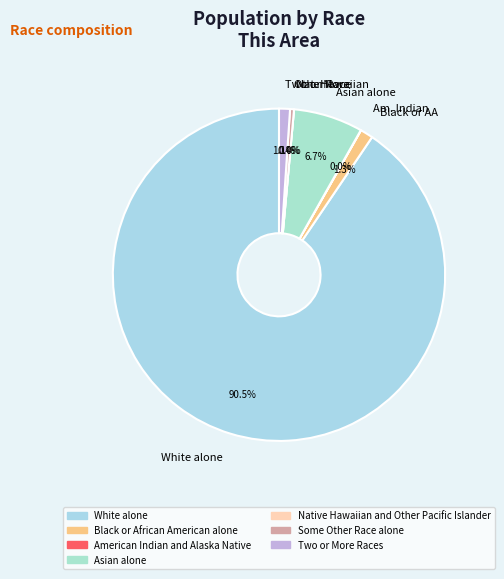

How many slices are in this pie chart?

7